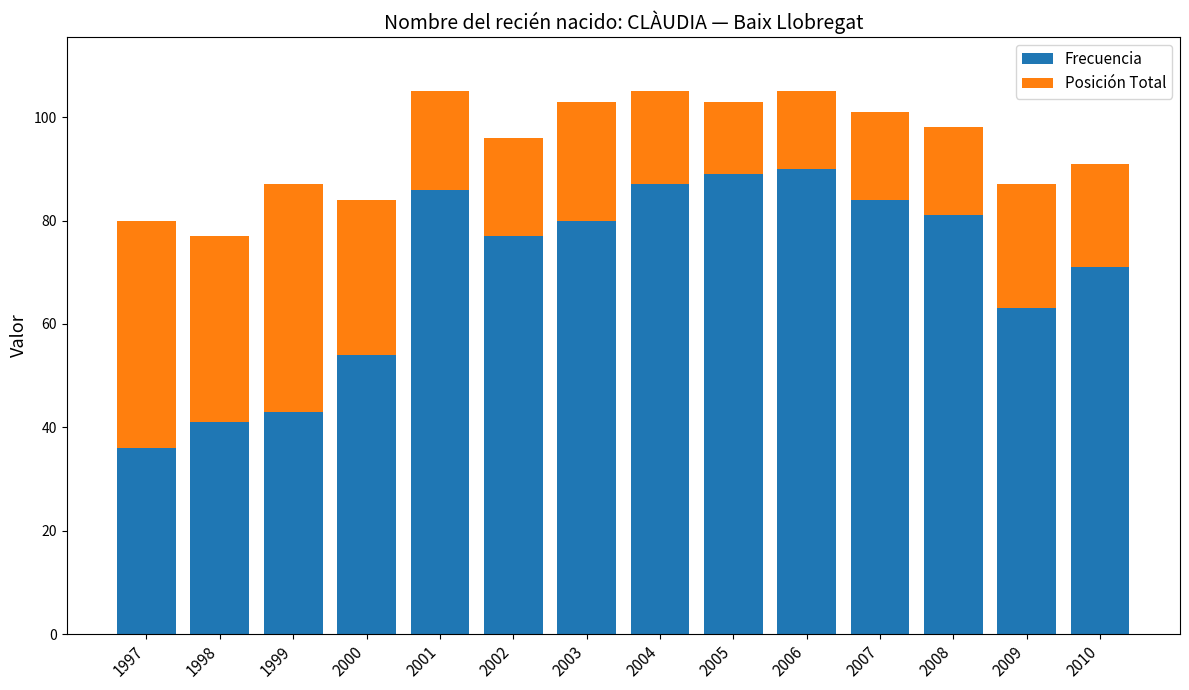

What is the highest value of the Frecuencia series?

90